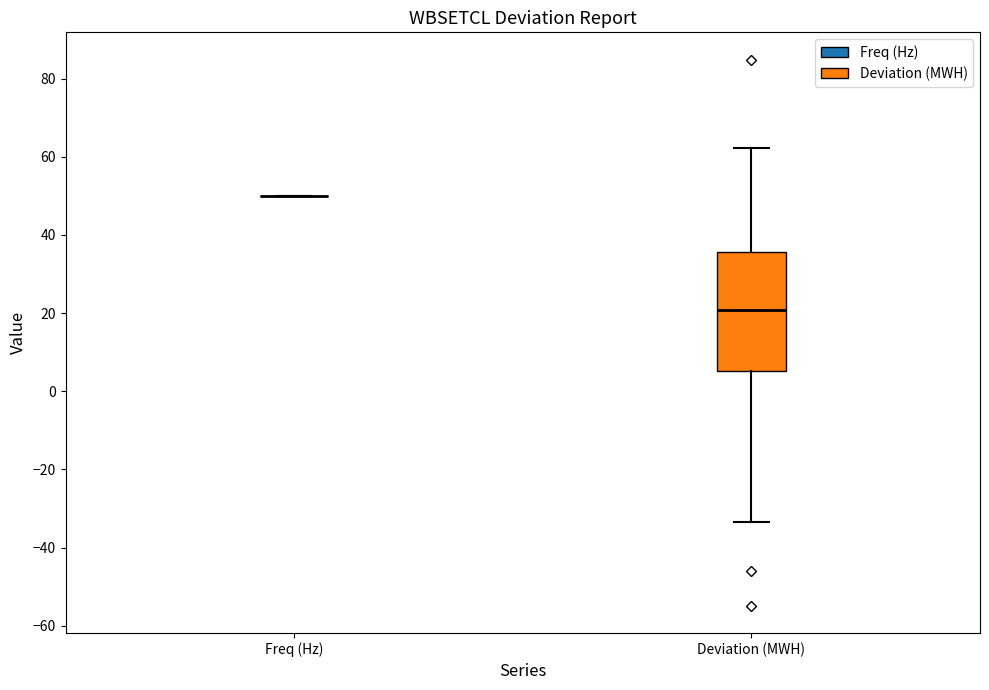

Comparing the boxes themselves (not the whiskers), which one is the tallest?

Deviation (MWH)